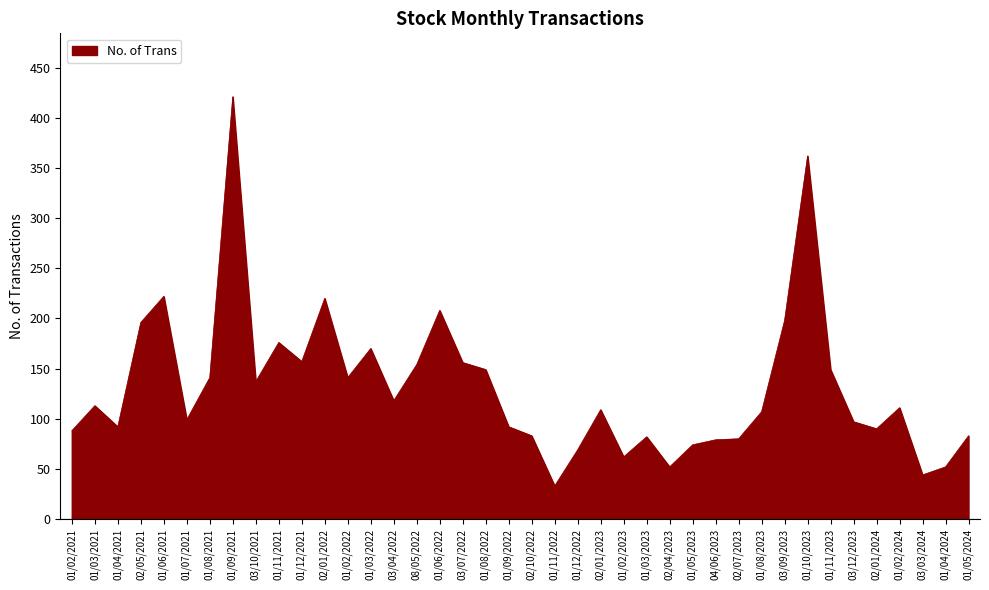

Does the chart display data point markers on the line(s)?

No